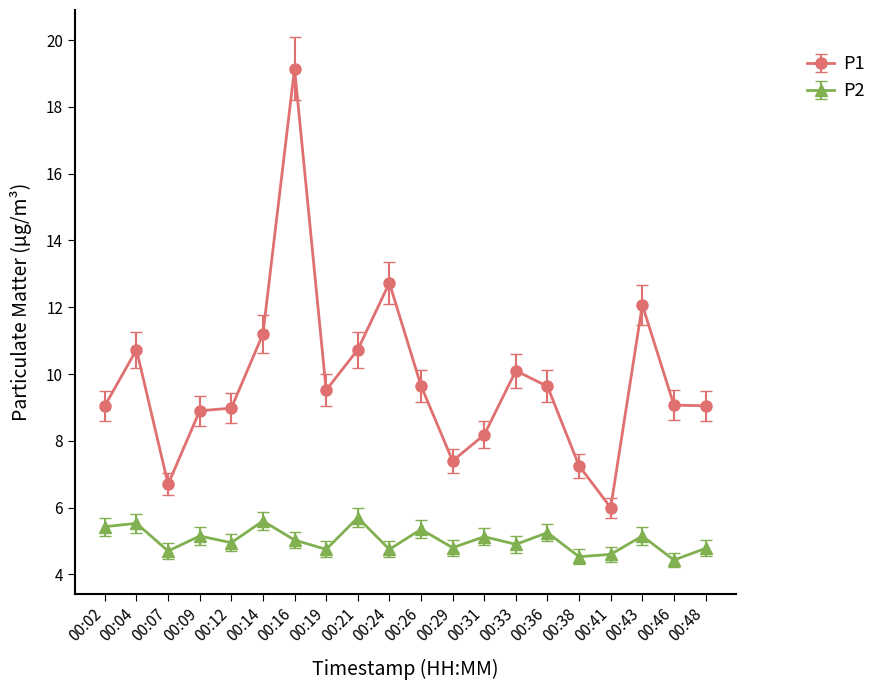

How many categories are shown in the chart?

20